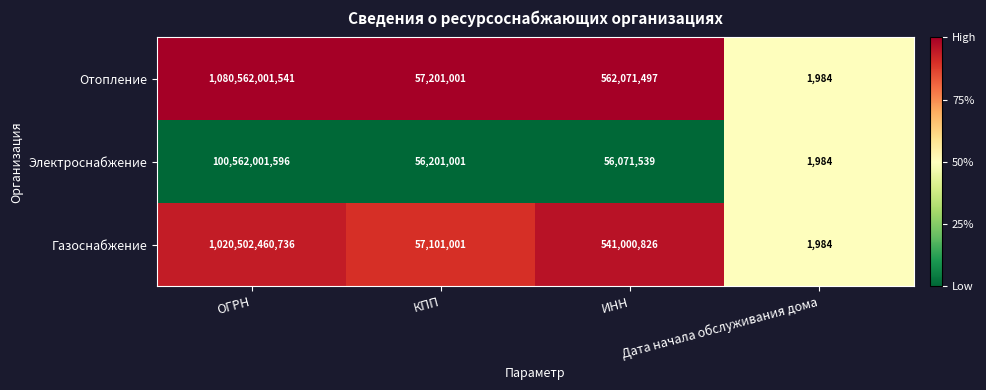

What is the greatest value displayed?

1080562001541